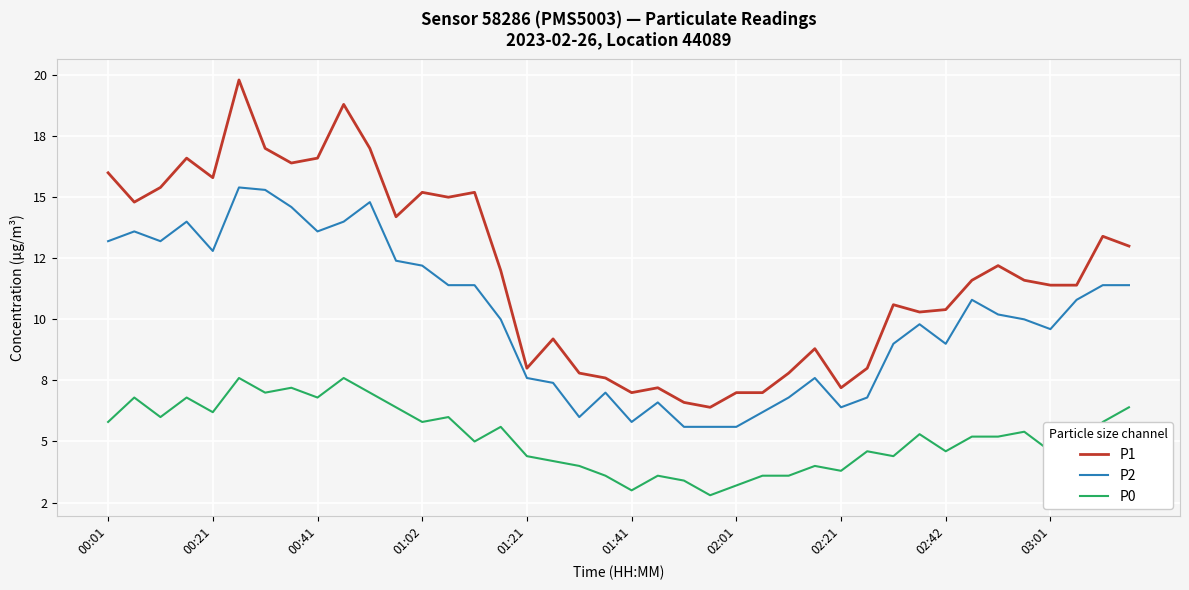

What are all the series names shown in the legend?

P1, P2, P0